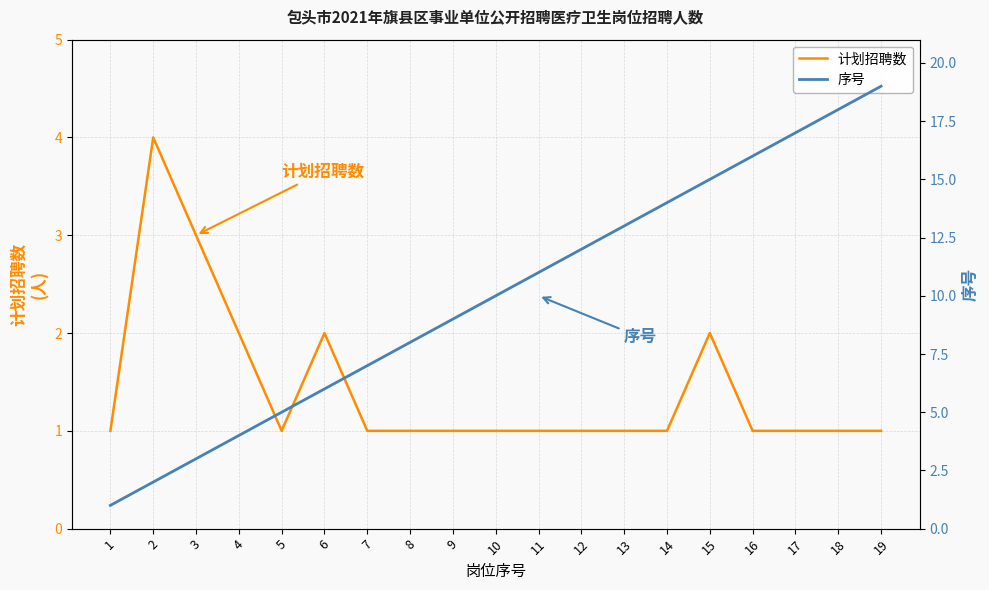

True or false: 计划招聘数 has more than 0 interior local peaks.

True